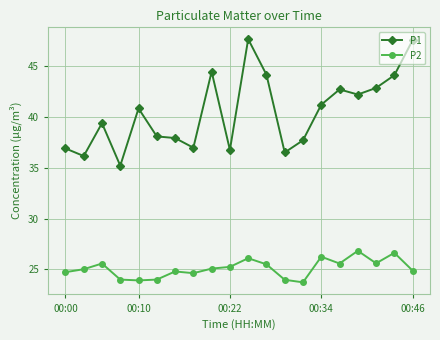

What is the value of the P1 point at the 16th from the left?

42.7